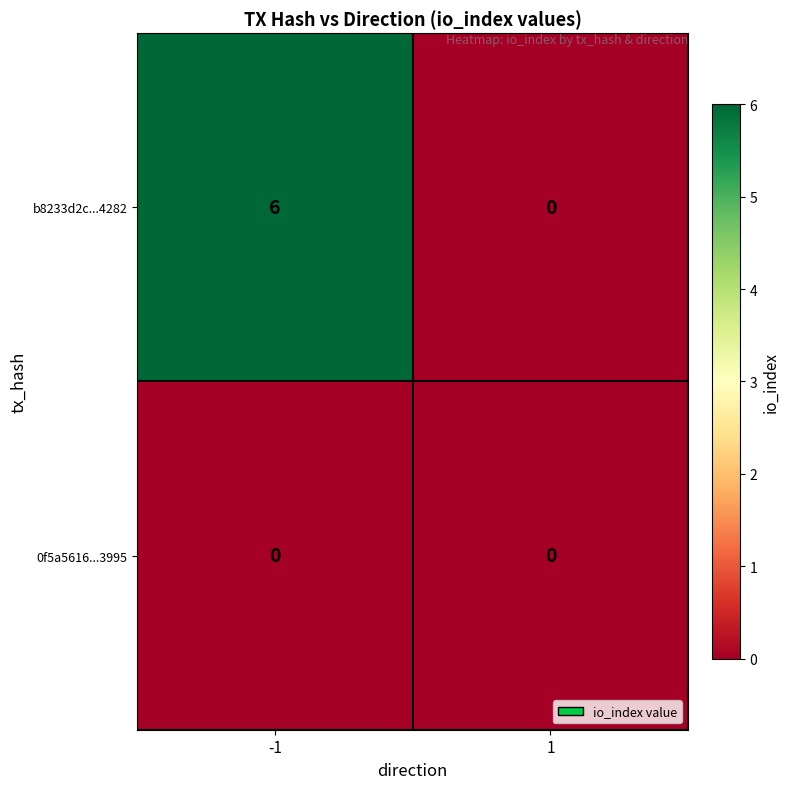

Rank the series by their average value, from highest to lowest.

b8233d2c...4282, 0f5a5616...3995